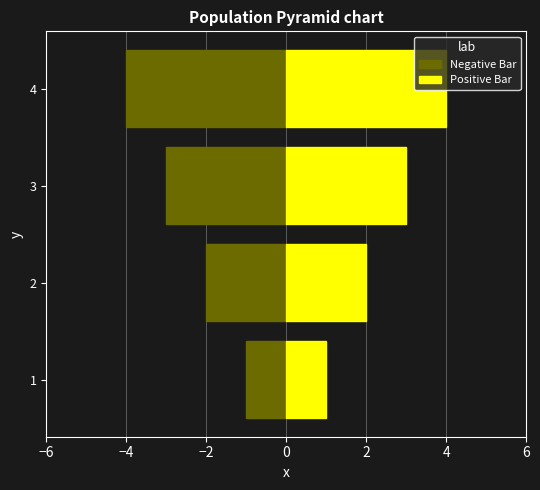

Which series has the widest spread of values?

Negative Bar